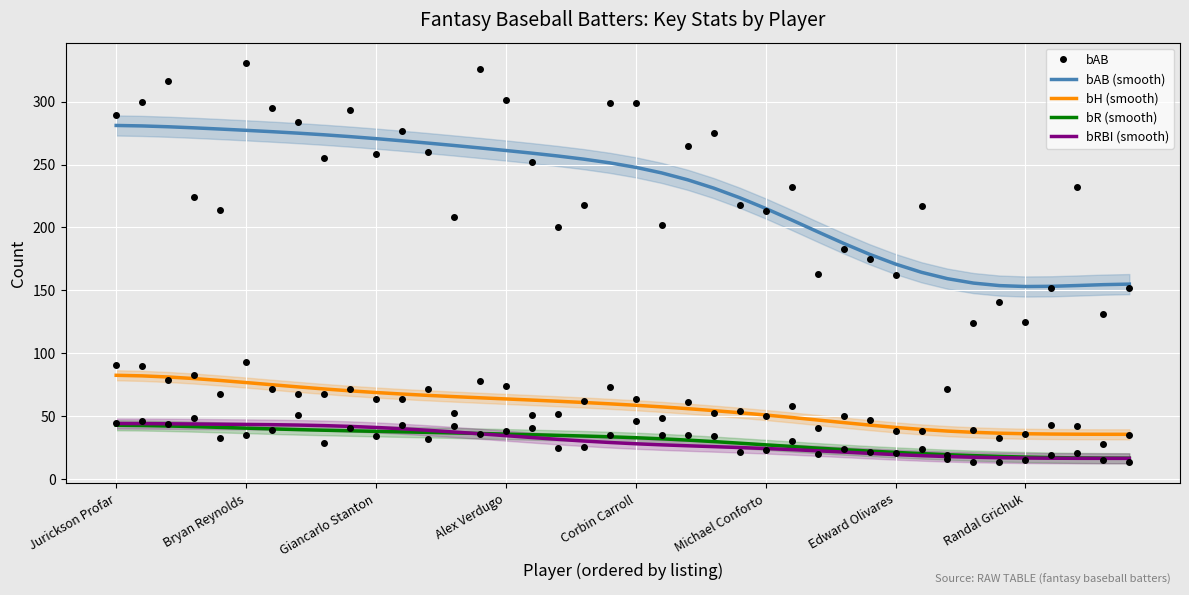

Which series has the widest spread of values?

bAB